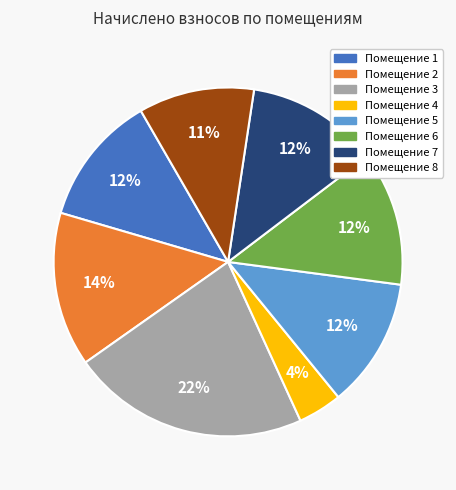

Does any single category account for the majority?

No